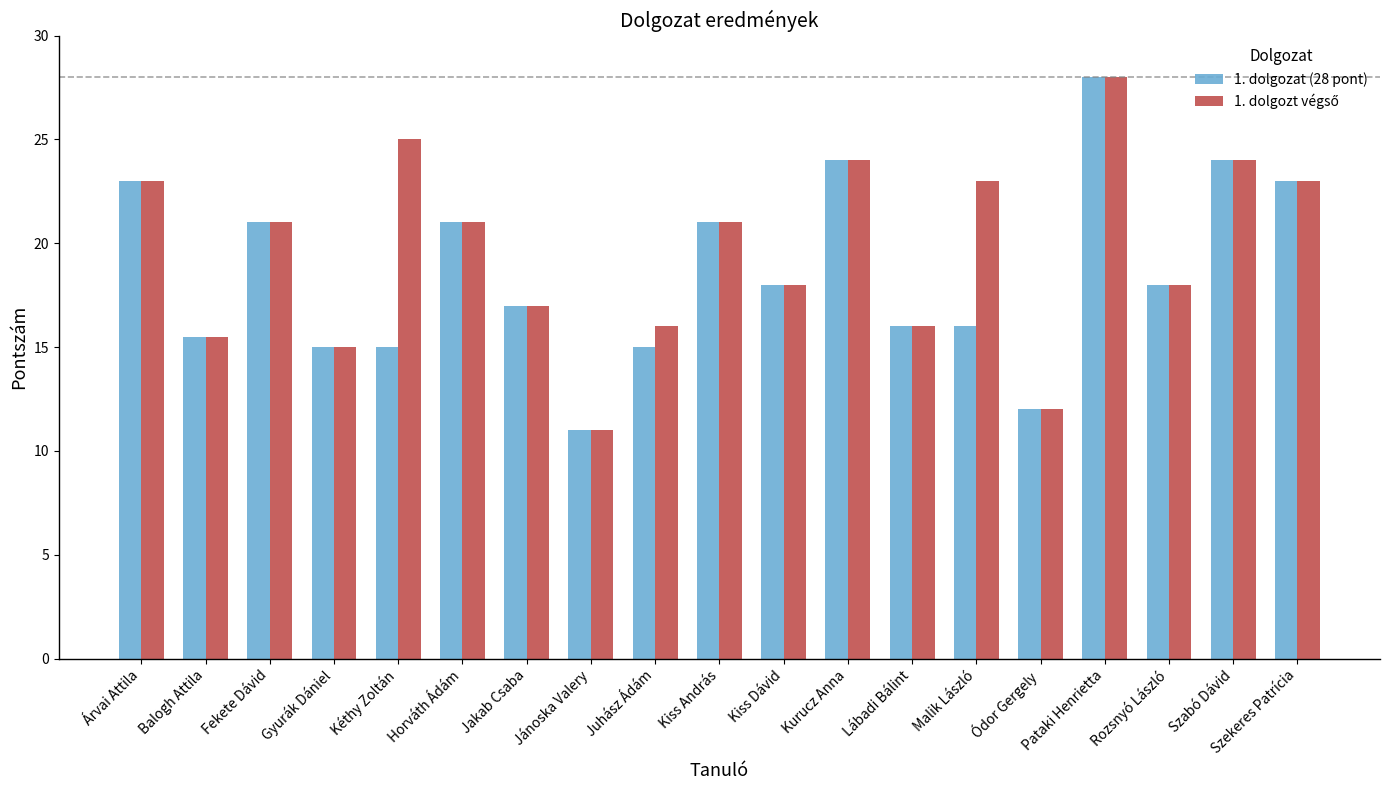

Is it true that 1. dolgozat (28 pont) equals 24.0 at Szabó Dávid?

True